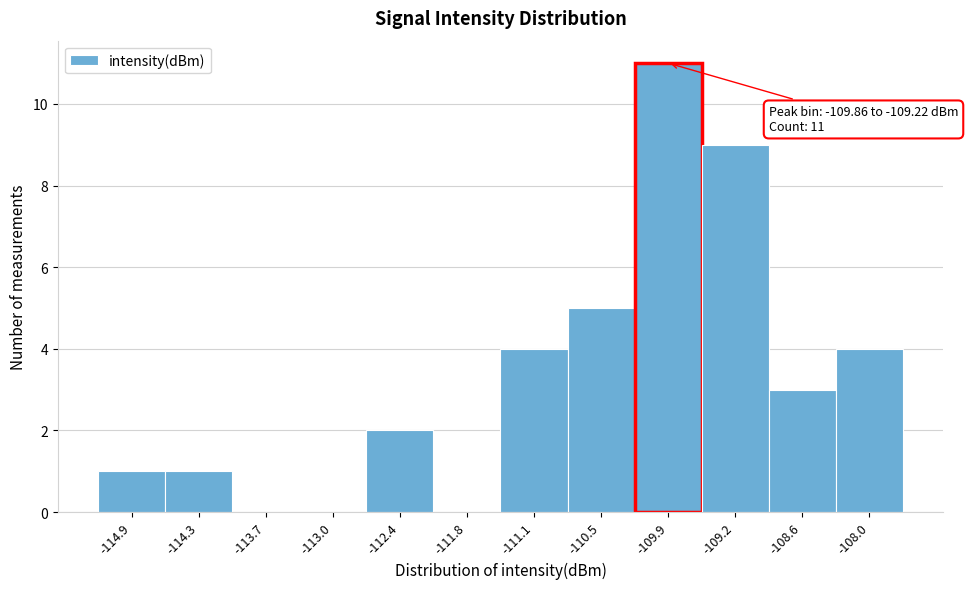

Reading left to right, what are all the values shown in this chart?

-114.9=1	-114.3=1	-113.7=0	-113.0=0	-112.4=2	-111.8=0	-111.1=4	-110.5=5	-109.9=11	-109.2=9	-108.6=3	-108.0=4